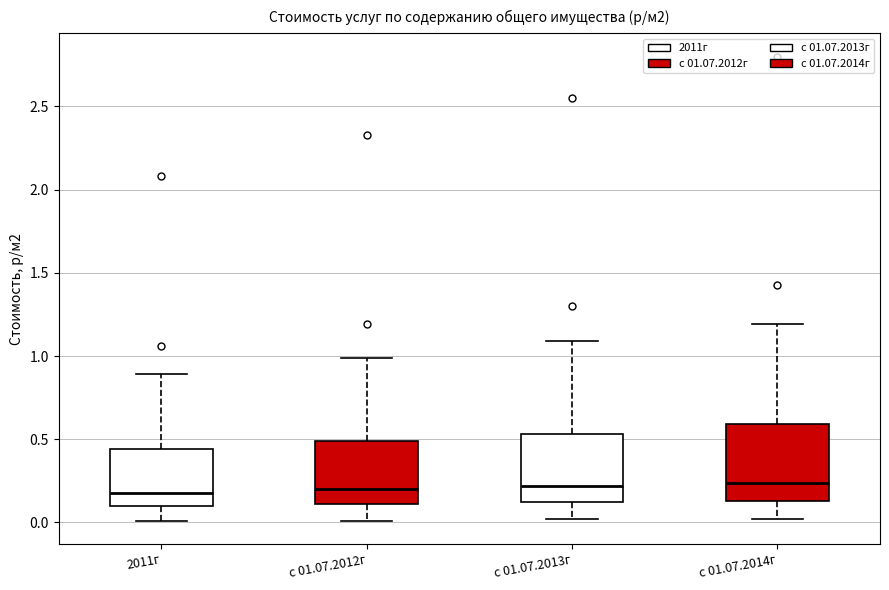

Reading left to right, transcribe this box plot: for each box, give where its median line is, the range the box spans, and where its two whiskers end, as read against the y-axis. The values are not printed on the chart, so give them approximately, as read against the axis.

2011г: median 0.20, box 0.10 to 0.45, whiskers 0.00 to 0.90
с 01.07.2012г: median 0.20, box 0.10 to 0.50, whiskers 0.00 to 1.00
с 01.07.2013г: median 0.20, box 0.10 to 0.55, whiskers 0.00 to 1.10
с 01.07.2014г: median 0.25, box 0.15 to 0.60, whiskers 0.00 to 1.20